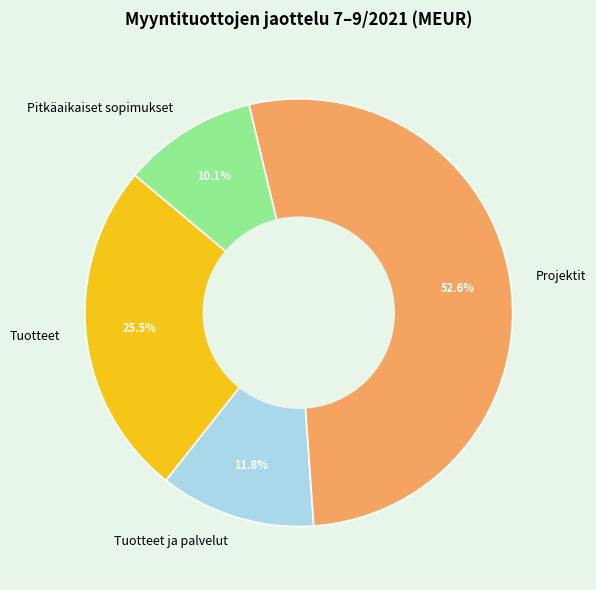

What is the largest slice in the pie chart?

Projektit